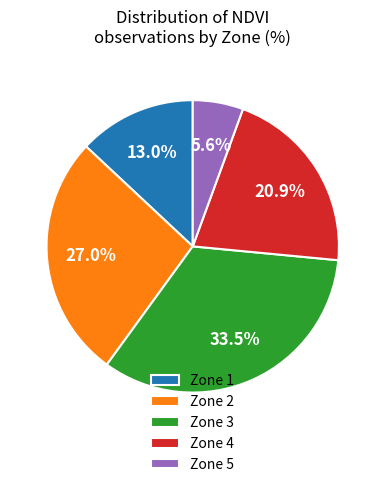

Which category has the biggest portion of the pie?

Zone 3